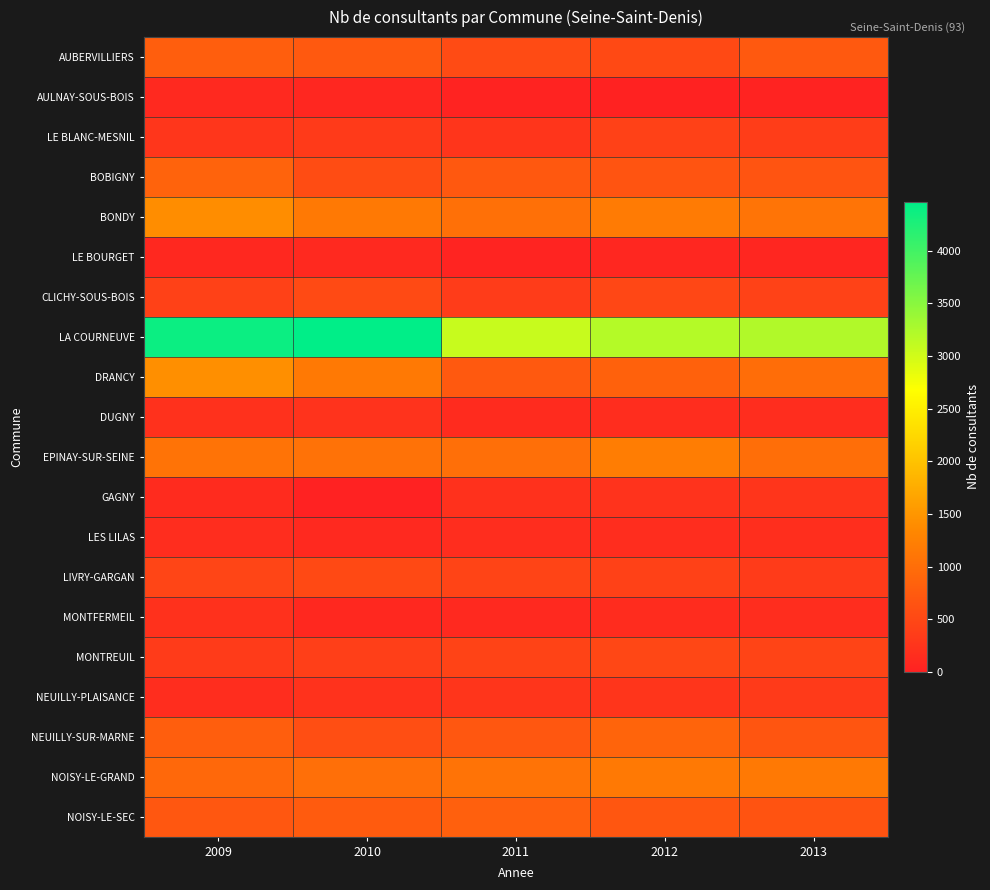

At which category does the chart reach its minimum across all series?

2010